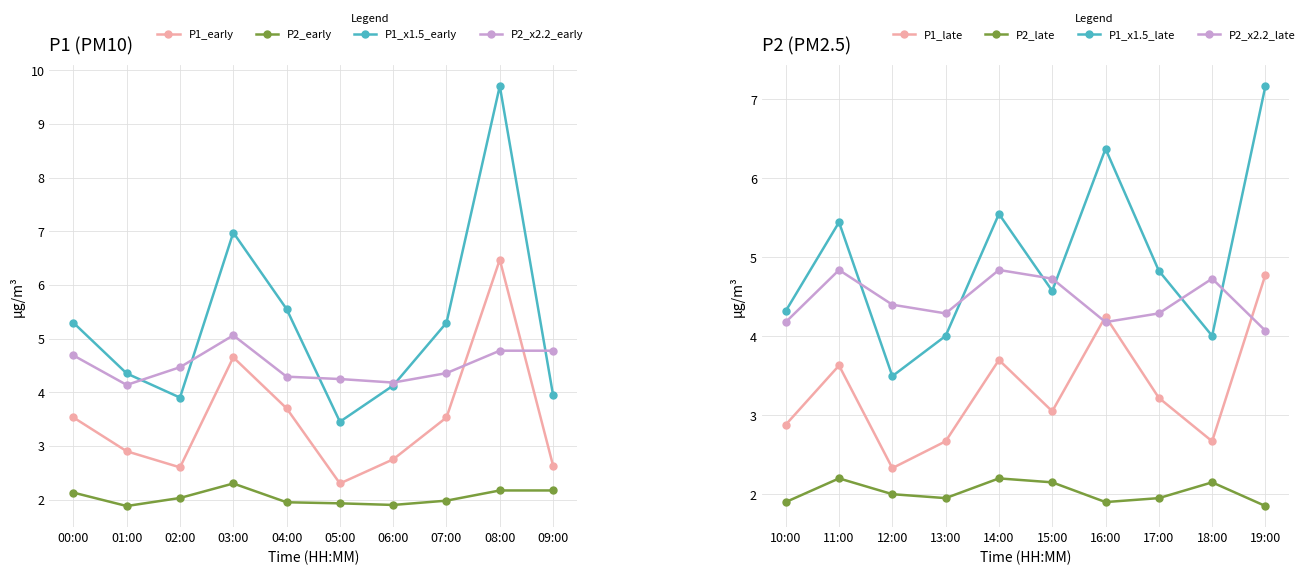

List the labels in order of P1 value, smallest first.

05:00, 12:00, 02:00, 09:00, 13:00, 18:00, 06:00, 10:00, 01:00, 15:00, 17:00, 00:00, 07:00, 11:00, 04:00, 14:00, 16:00, 03:00, 19:00, 08:00